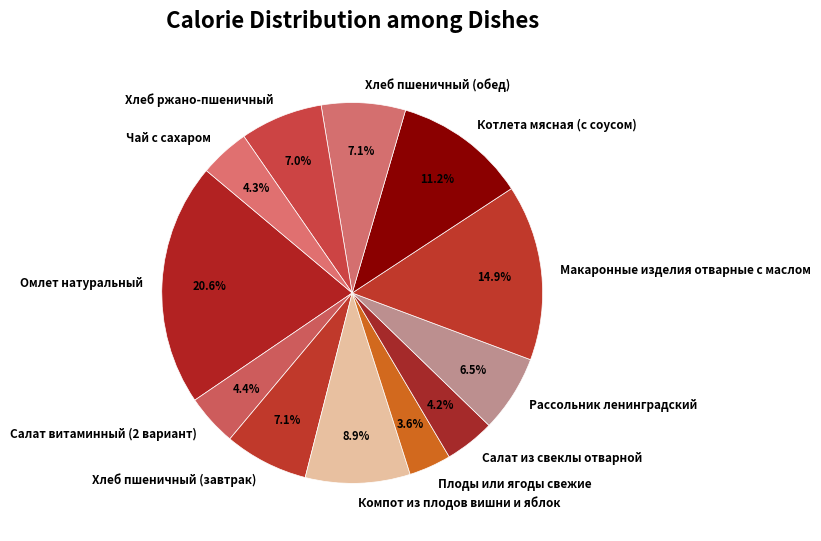

Is it true that Омлет натуральный is 21% of the pie?

True